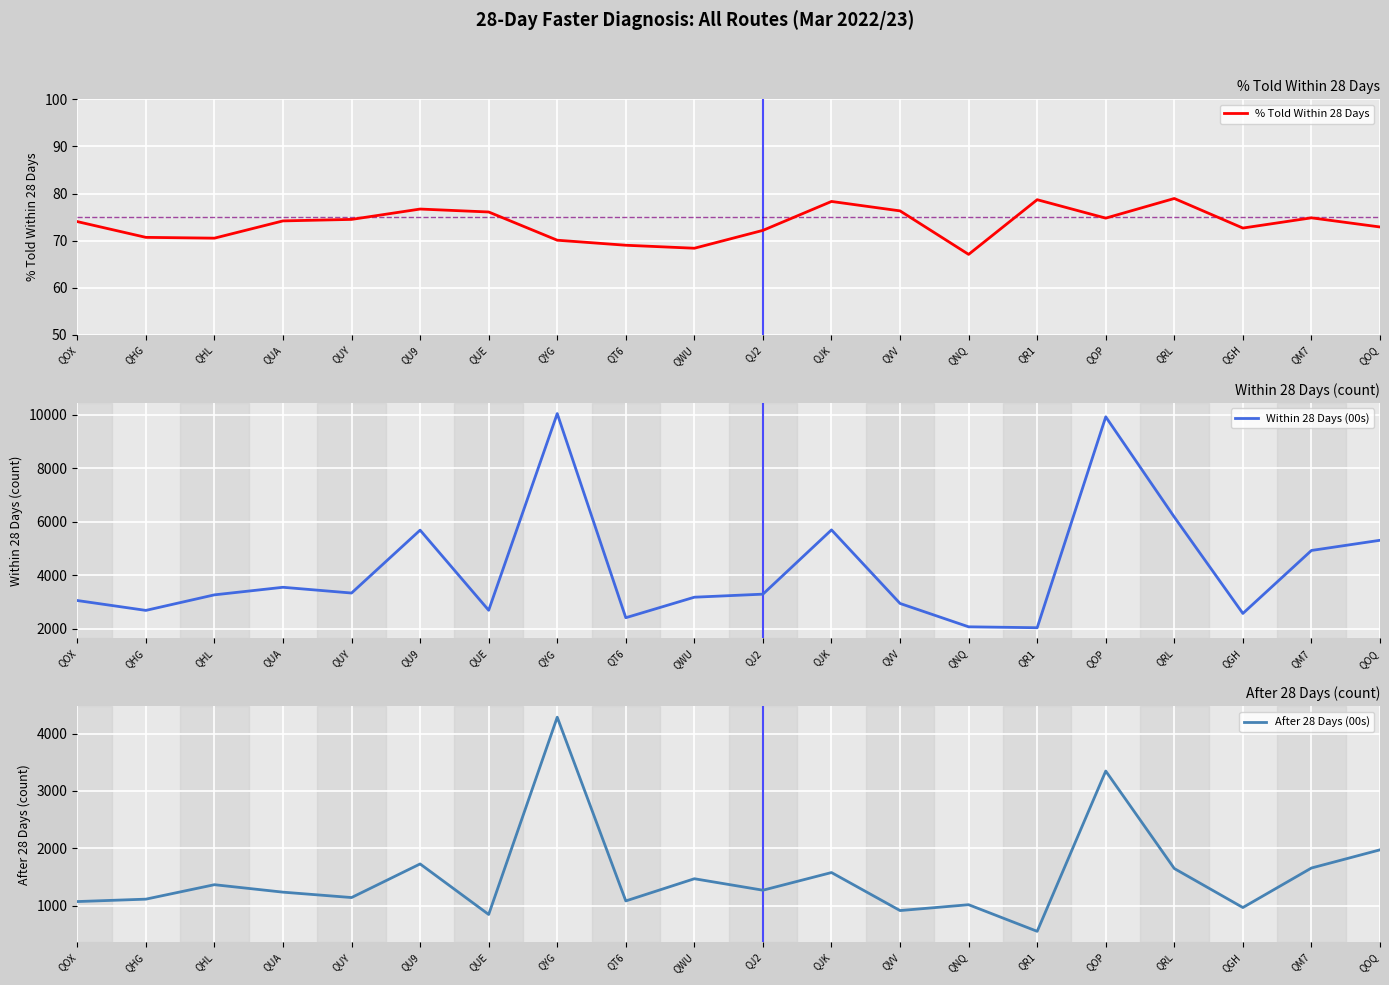

Reading left to right, what are all the values shown in this chart?

% Told Within 28 Days: QOX=74.0	QHG=70.7	QHL=70.5	QUA=74.2	QUY=74.5	QU9=76.7	QUE=76.1	QYG=70.1	QT6=69.0	QWU=68.4	QJ2=72.2	QJK=78.3	QVV=76.3	QNQ=67.1	QR1=78.7	QOP=74.8	QRL=78.9	QGH=72.7	QM7=74.8	QOQ=72.9
Within 28 Days (00s): QOX=3051.0	QHG=2682.0	QHL=3263.0	QUA=3546.0	QUY=3331.0	QU9=5682.0	QUE=2687.0	QYG=10039.0	QT6=2408.0	QWU=3175.0	QJ2=3289.0	QJK=5691.0	QVV=2941.0	QNQ=2068.0	QR1=2034.0	QOP=9918.0	QRL=6171.0	QGH=2568.0	QM7=4922.0	QOQ=5303.0
After 28 Days (00s): QOX=1070.0	QHG=1112.0	QHL=1364.0	QUA=1234.0	QUY=1140.0	QU9=1726.0	QUE=845.0	QYG=4285.0	QT6=1081.0	QWU=1468.0	QJ2=1268.0	QJK=1576.0	QVV=913.0	QNQ=1015.0	QR1=551.0	QOP=3346.0	QRL=1646.0	QGH=966.0	QM7=1655.0	QOQ=1972.0